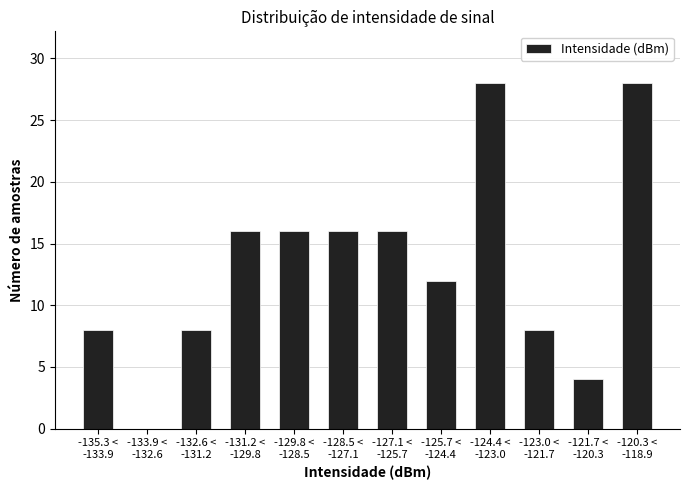

What is the maximum value shown in the chart?

28